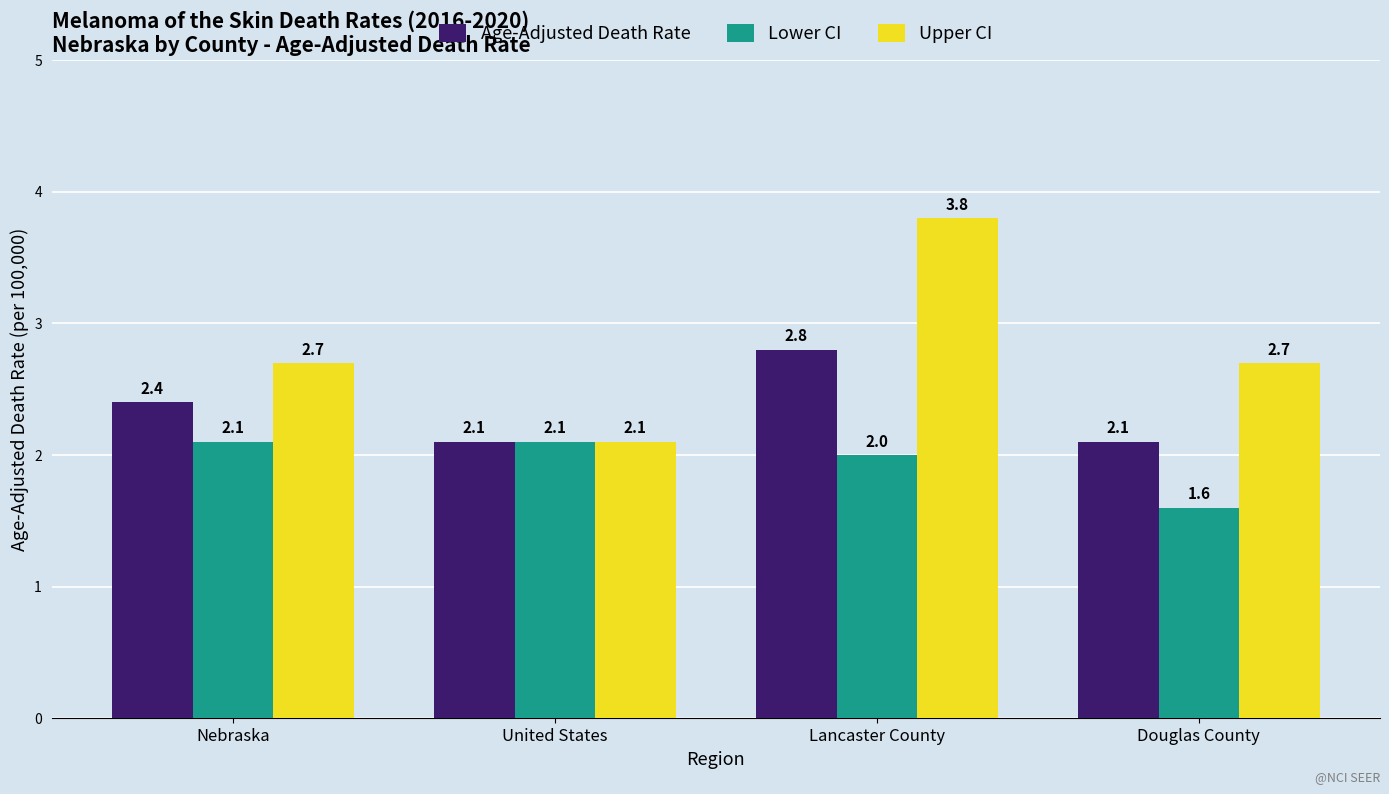

What is the difference between the Upper CI values at United States and Lancaster County?

1.7